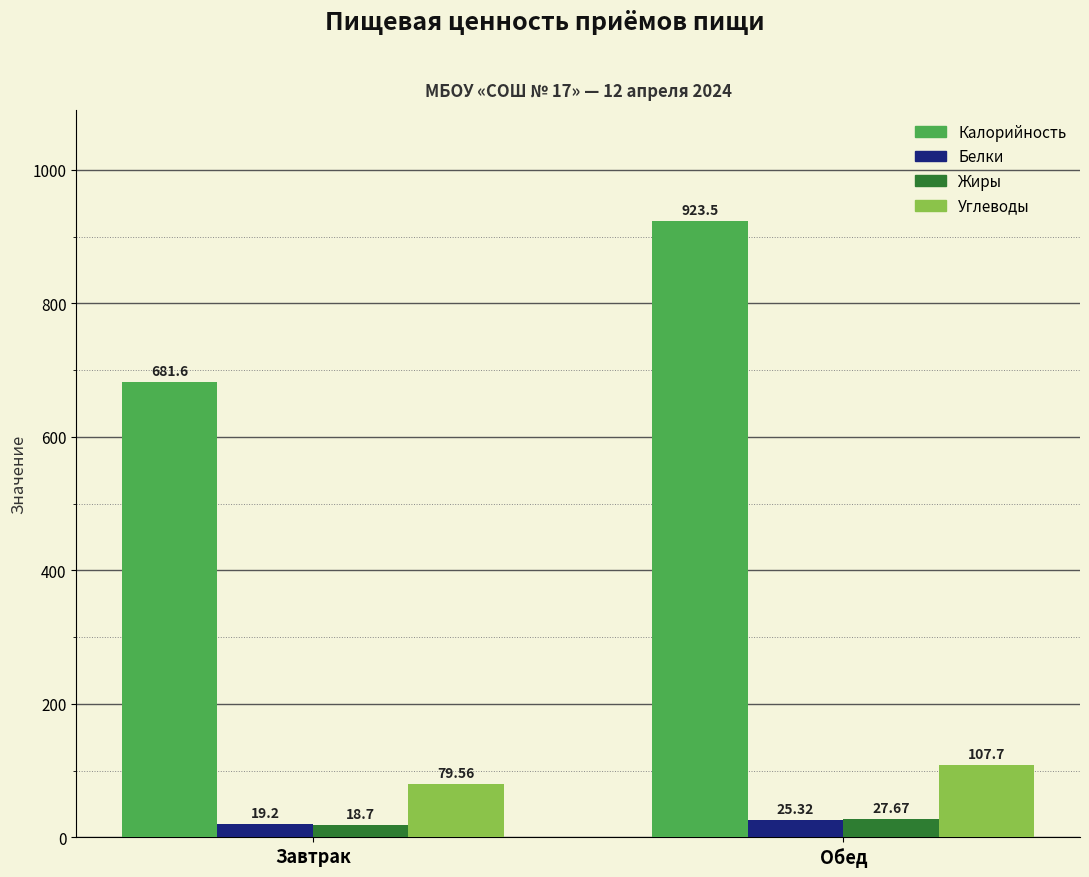

What is the sum of all Калорийность values?

1605.1